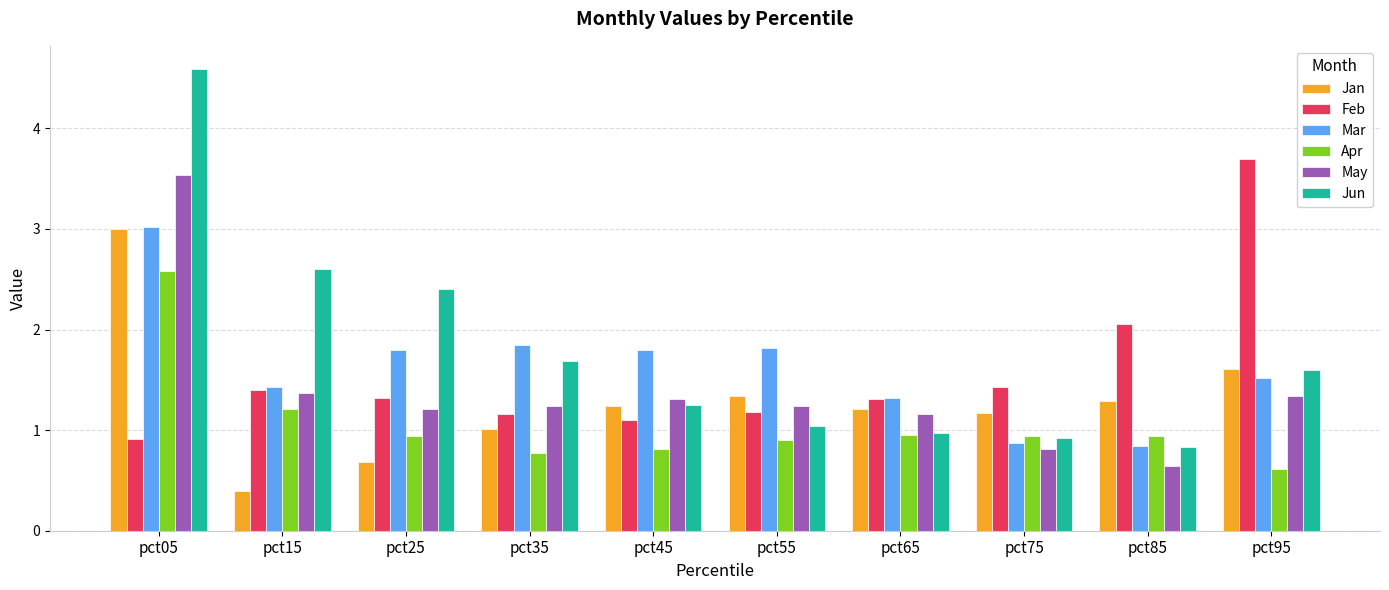

What is the sum of the Apr values at pct35 and pct45?

1.6